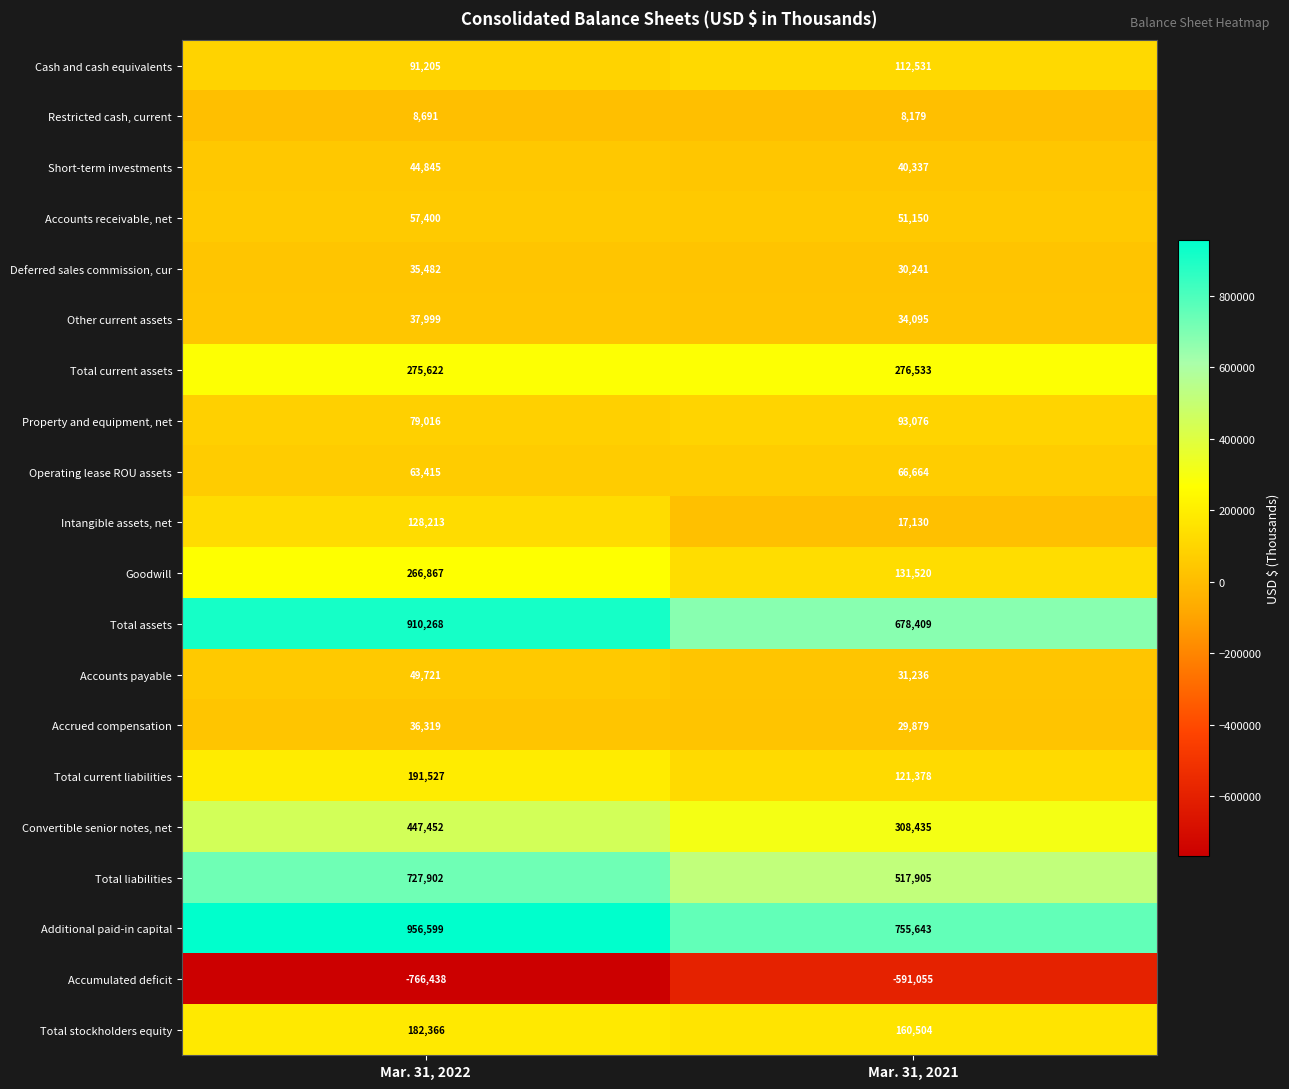

True or false: Restricted cash, current has a value of 3427 at Mar. 31, 2021.

False